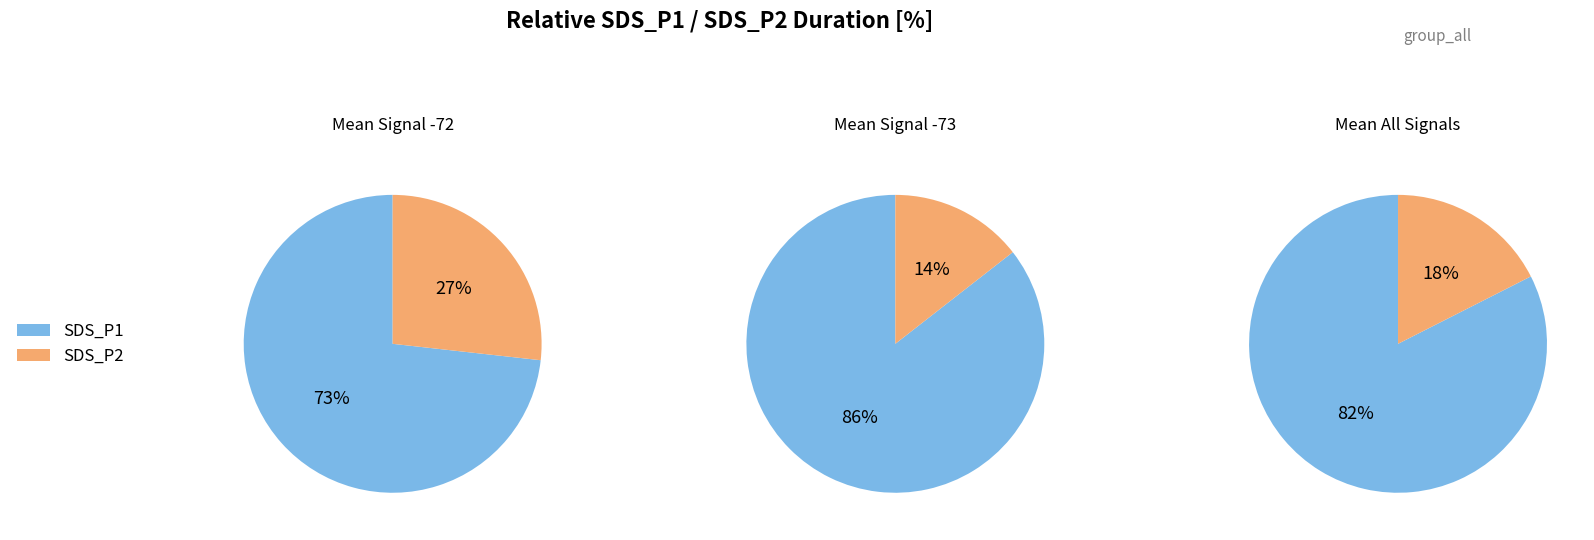

Rank the series by their average value, from lowest to highest.

SDS_P2, SDS_P1